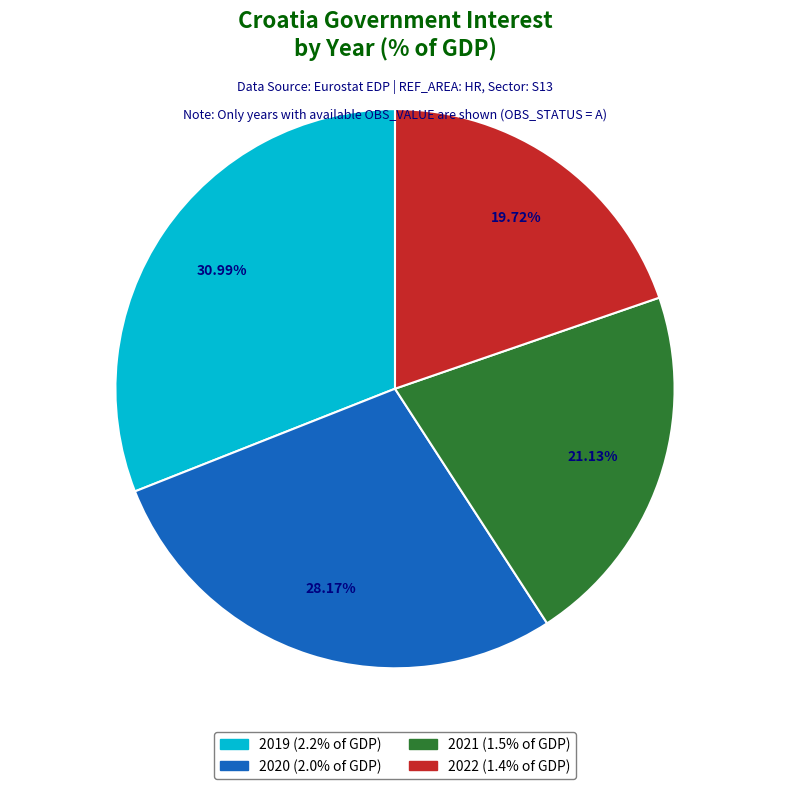

Does 2021 account for over 50% of the chart?

No